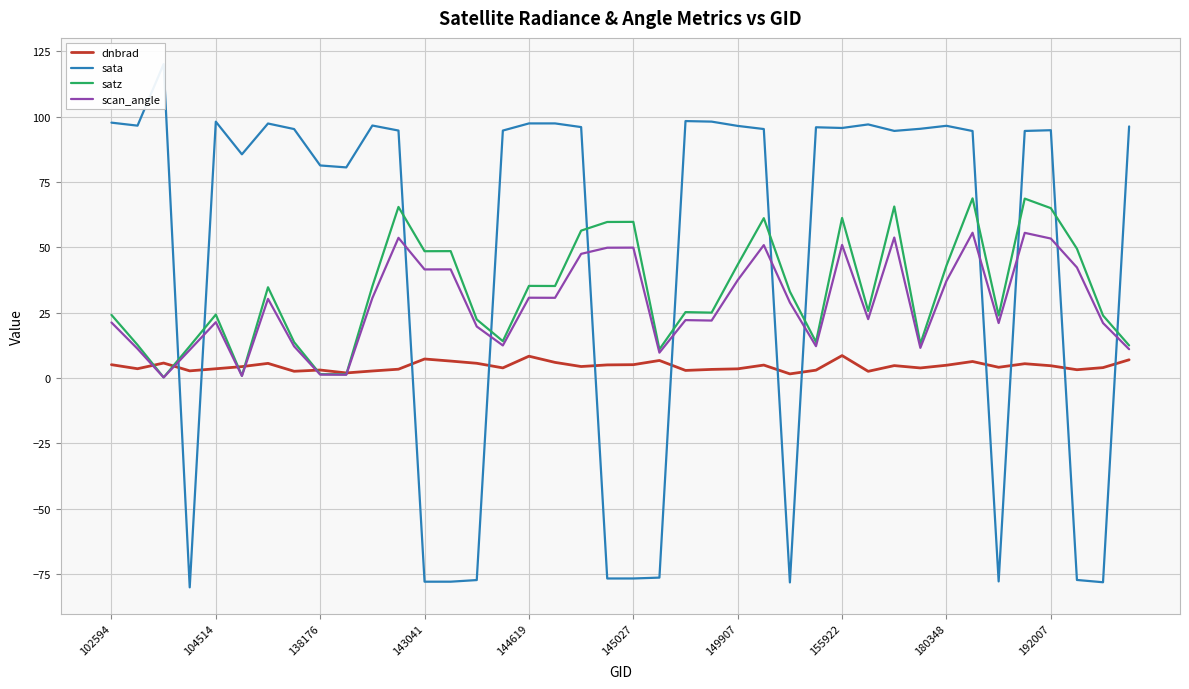

What is the smallest value displayed?

-80.1